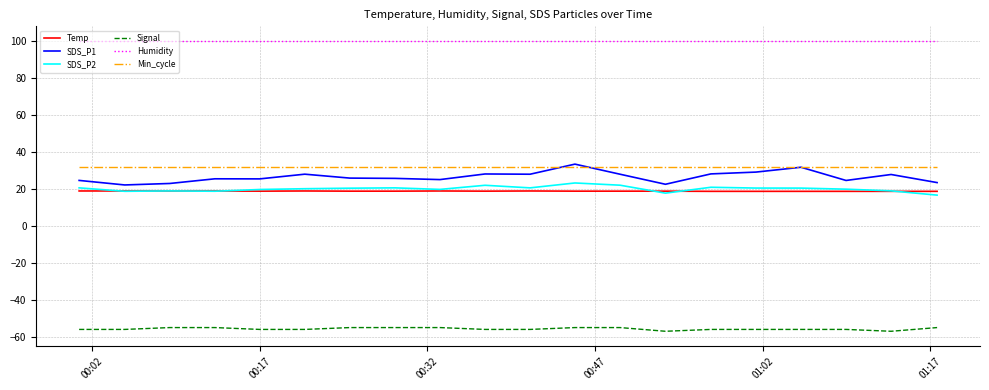

What is the highest value of the Signal series?

-55.0